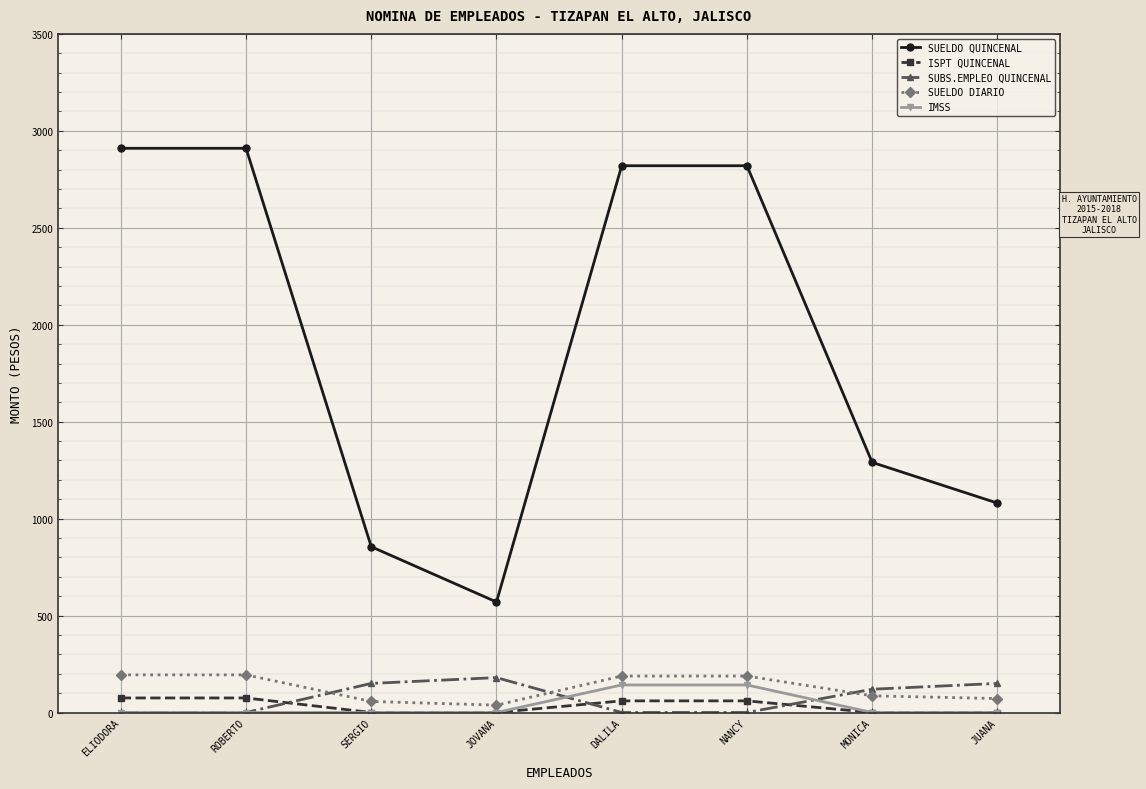

Which series ends up on top after the final intersection of SUBS.EMPLEO QUINCENAL and ISPT QUINCENAL?

SUBS.EMPLEO QUINCENAL